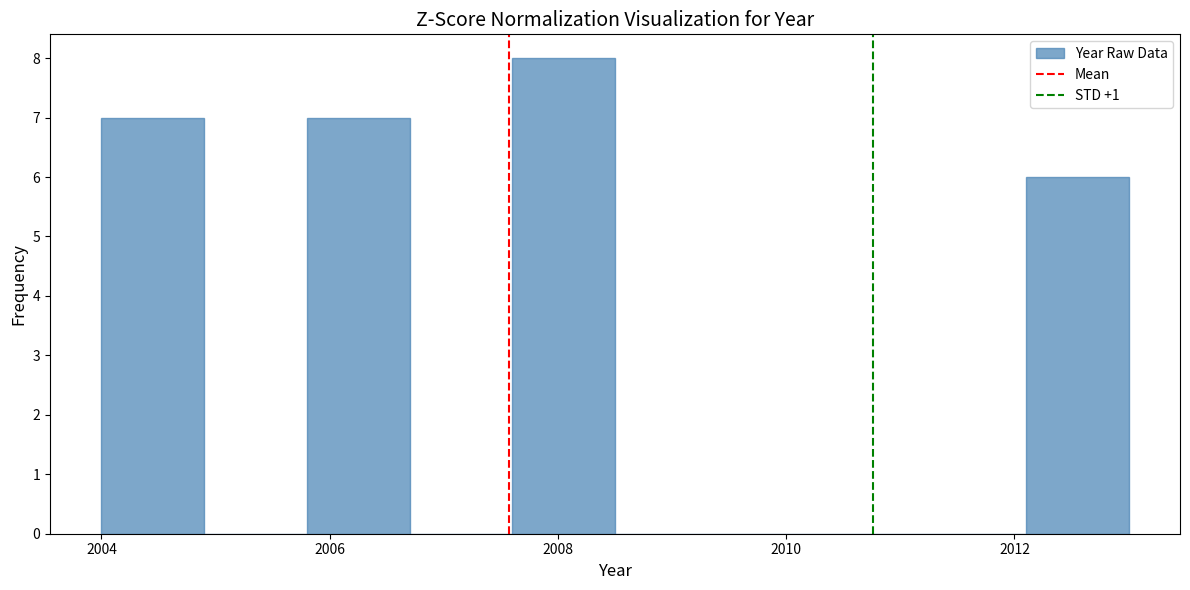

Reading left to right, list every bar in this chart as the range it spans on the x-axis followed by its height. Neither the bar edges nor the heights are printed on the chart, so give them approximately, as read against the axes.

2004.0 to 2004.9: 7
2004.9 to 2005.8: 0
2005.8 to 2006.7: 7
2006.7 to 2007.6: 0
2007.6 to 2008.5: 8
2008.5 to 2009.4: 0
2009.4 to 2010.3: 0
2010.3 to 2011.2: 0
2011.2 to 2012.1: 0
2012.1 to 2013.0: 6